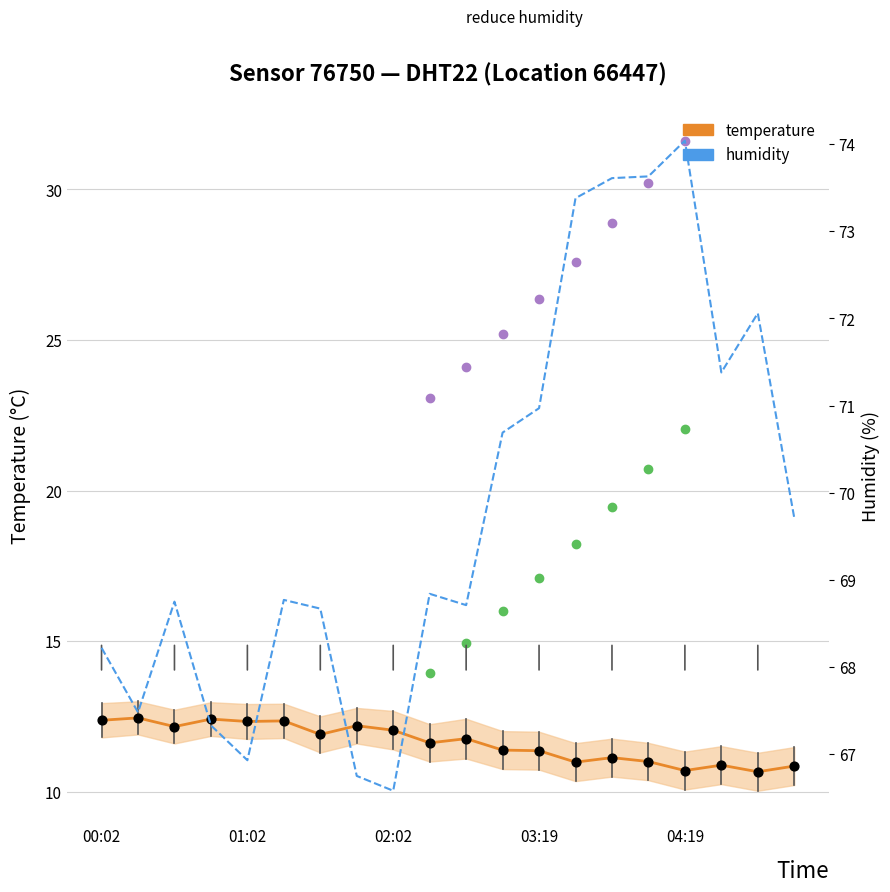

Which series reaches the maximum Y coordinate?

humidity